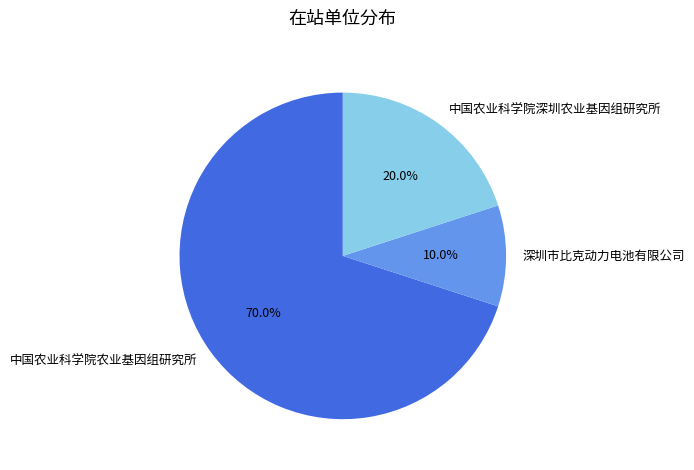

To the nearest percent, what is the difference between the largest and smallest slice percentages?

60%